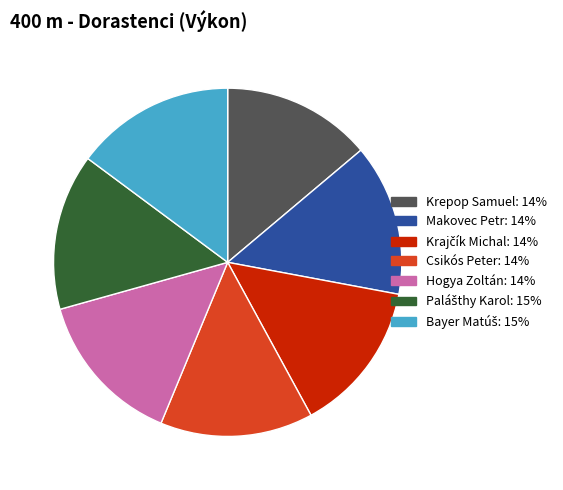

Does any single category account for the majority?

No